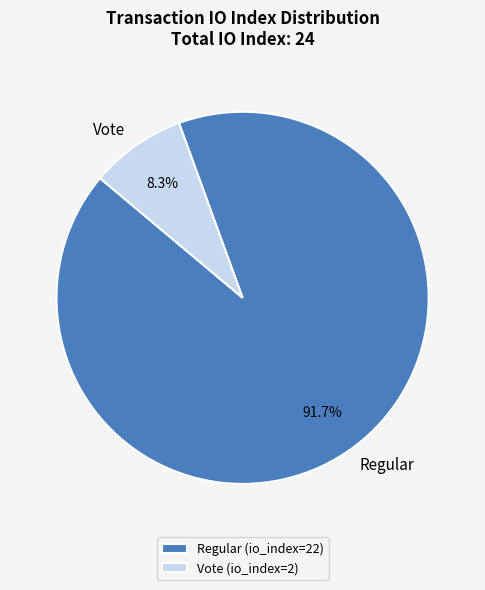

How many segments does this pie chart have?

2